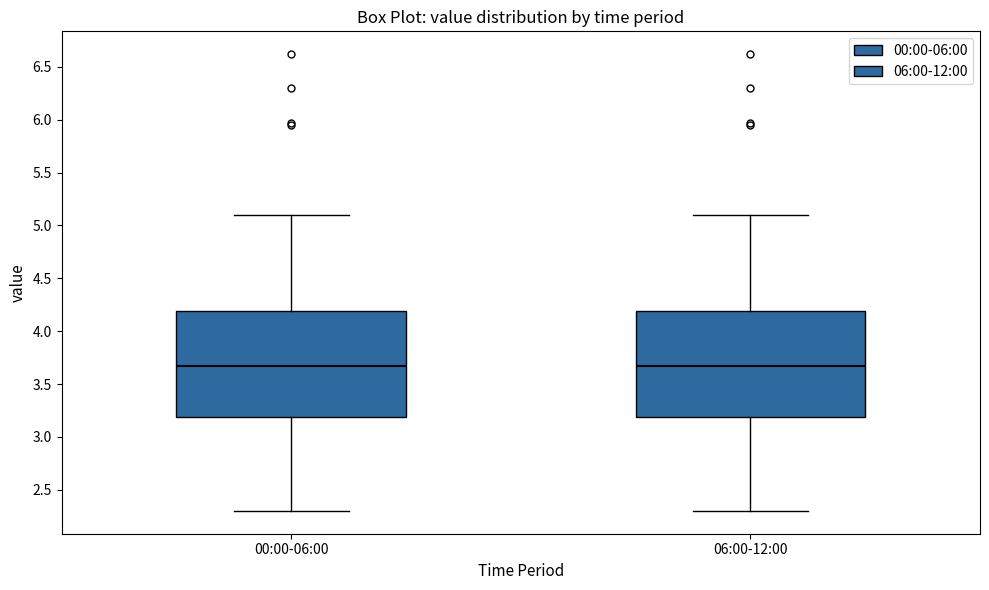

Reading left to right, transcribe this box plot: for each box, give where its median line is, the range the box spans, and where its two whiskers end, as read against the y-axis. The values are not printed on the chart, so give them approximately, as read against the axis.

00:00-06:00: median 3.7, box 3.2 to 4.2, whiskers 2.3 to 5.1
06:00-12:00: median 3.7, box 3.2 to 4.2, whiskers 2.3 to 5.1